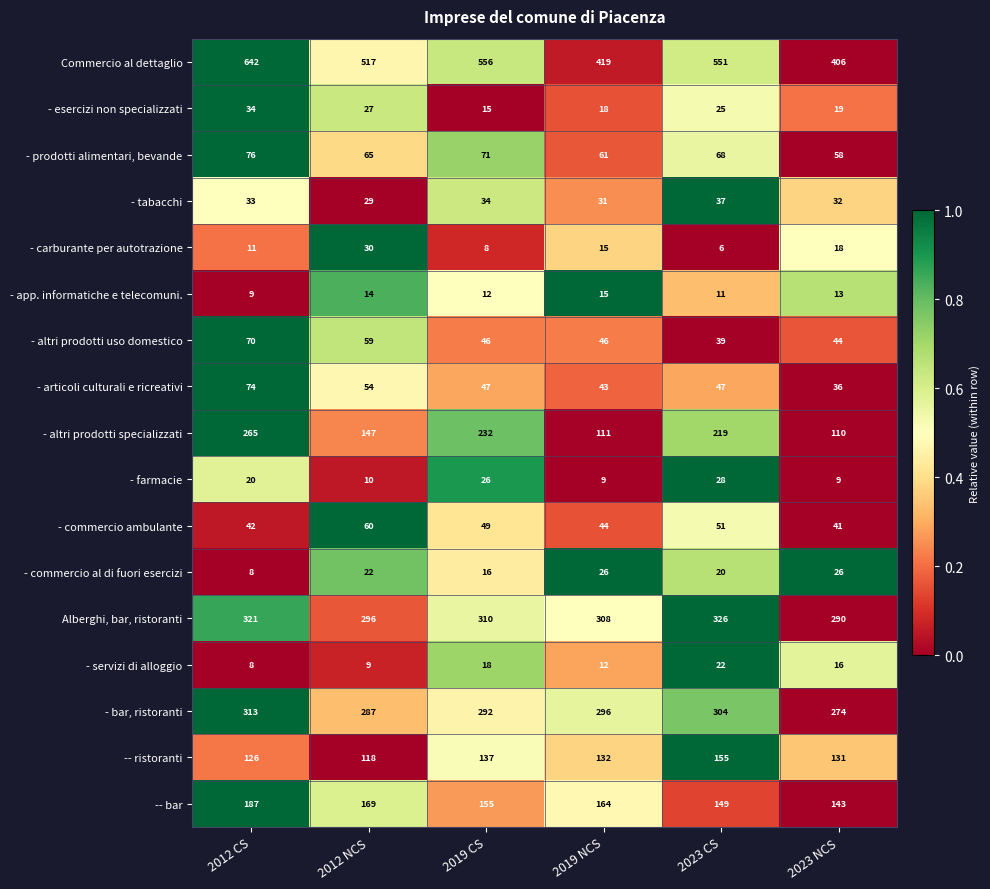

Rank the series by their maximum value, from lowest to highest.

- app. informatiche e telecomuni., - servizi di alloggio, - commercio al di fuori esercizi, - farmacie, - carburante per autotrazione, - esercizi non specializzati, - tabacchi, - commercio ambulante, - altri prodotti uso domestico, - articoli culturali e ricreativi, - prodotti alimentari, bevande, -- ristoranti, -- bar, - altri prodotti specializzati, - bar, ristoranti, Alberghi, bar, ristoranti, Commercio al dettaglio